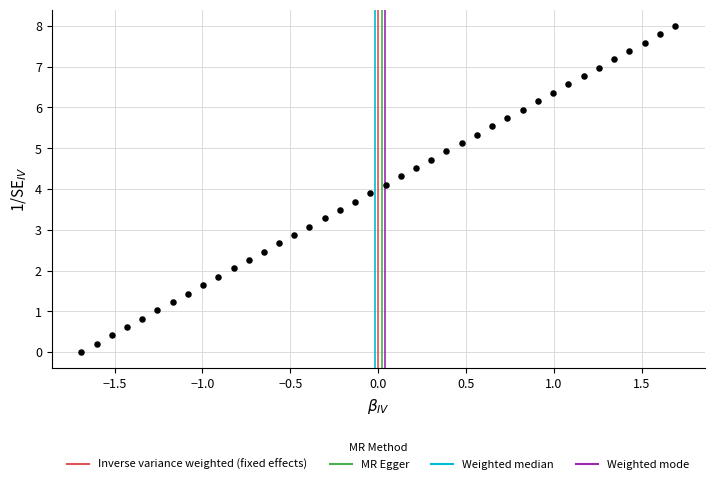

What is the range of Y values (max minus min)?

8.0